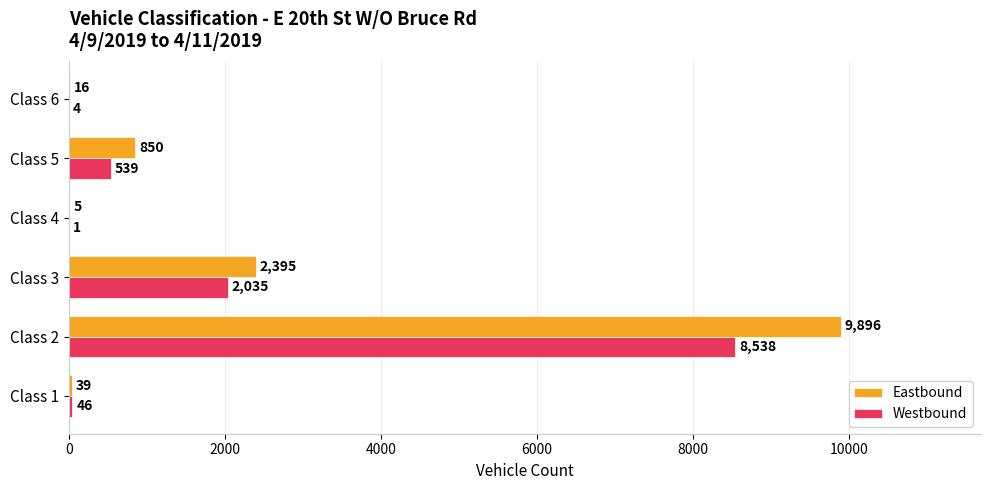

At which label is Westbound closest to 4269?

Class 3